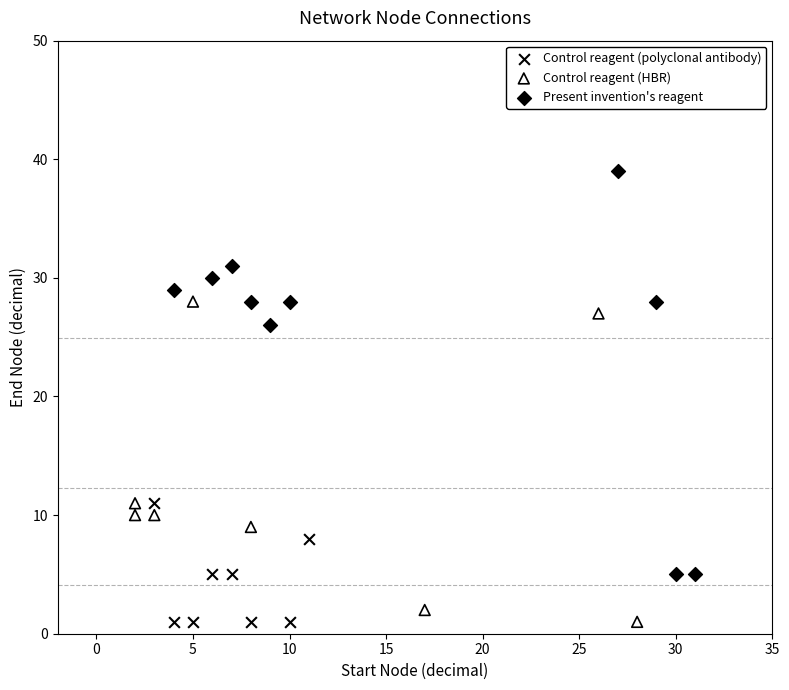

Which series contains the highest Y value?

Present invention's reagent